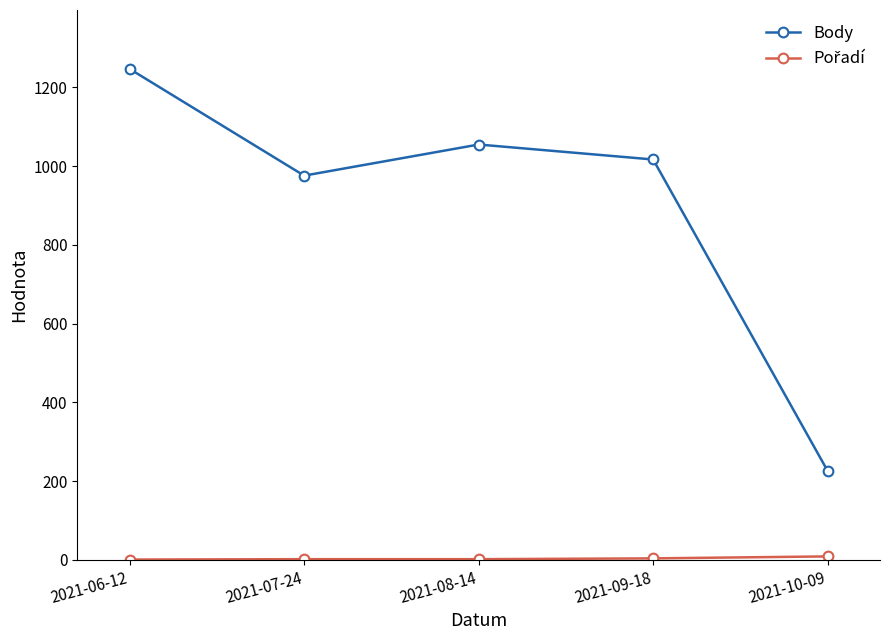

What position from the left is 2021-09-18?

4